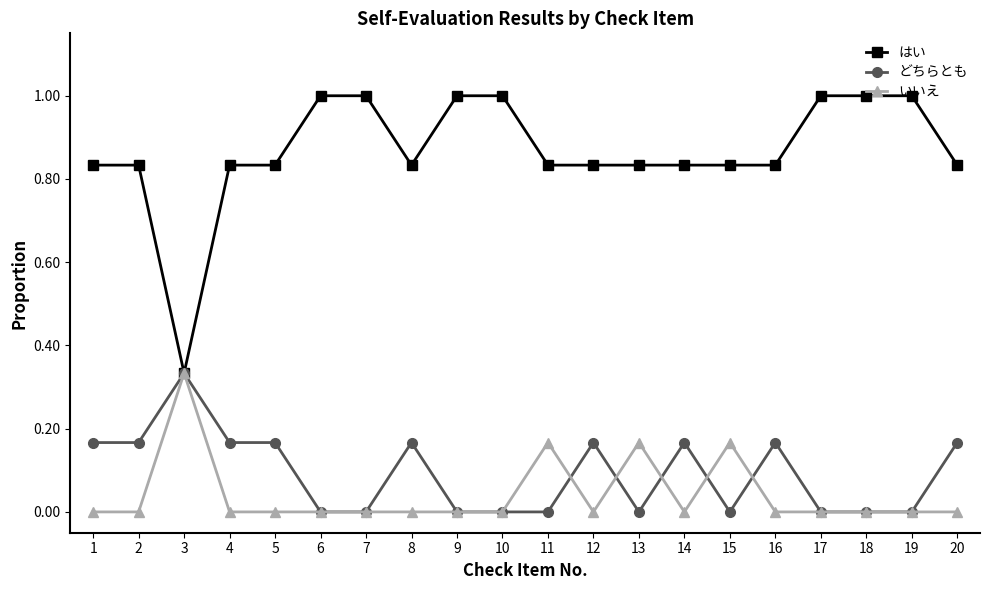

Which category has the highest value in the どちらとも series?

3